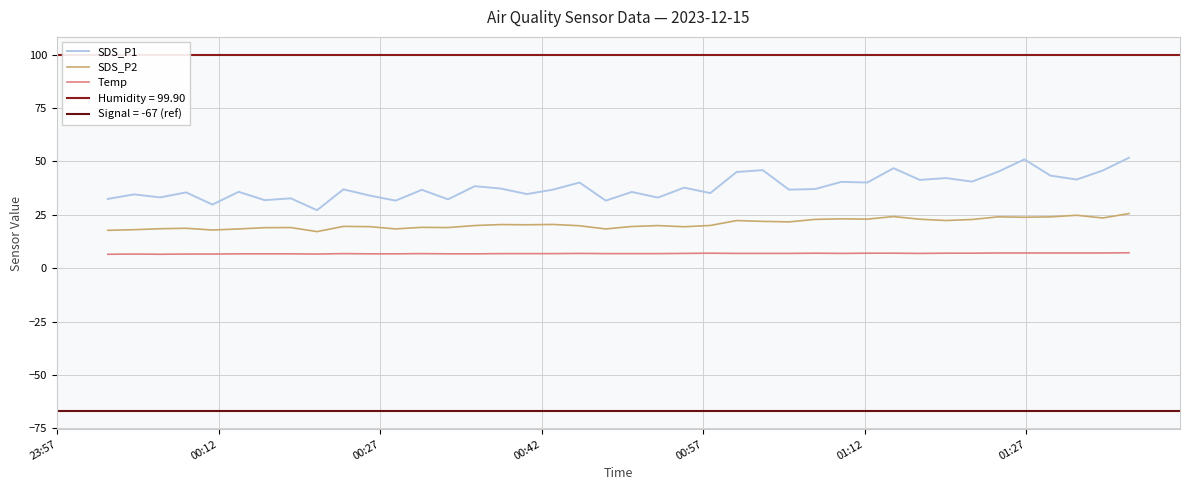

What is the difference between the second highest and minimum values in the SDS_P1 series?

23.8